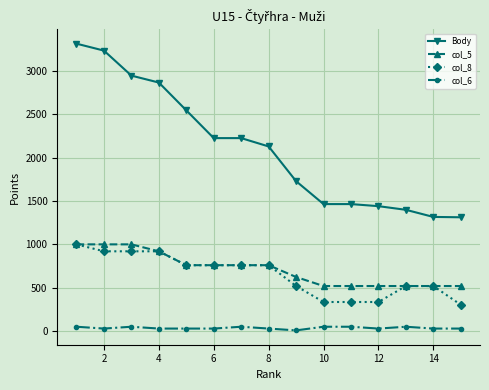

What is the average value of the col_5 series?

714